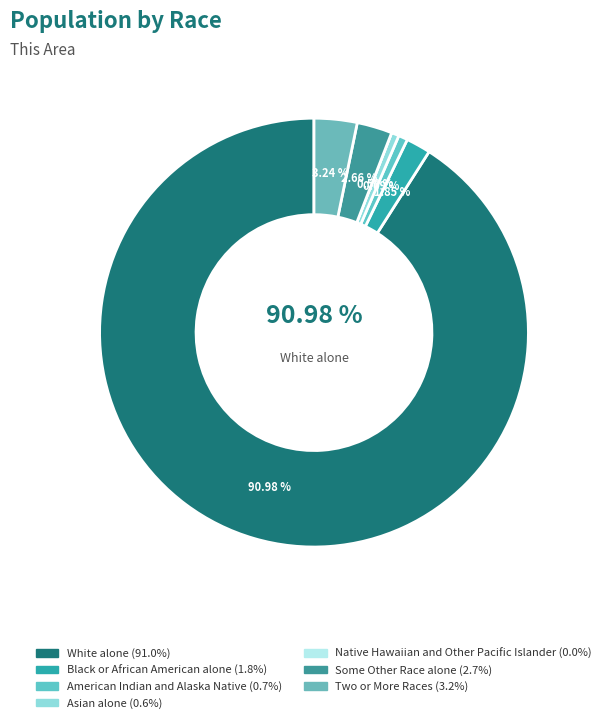

To the nearest percent, what is the difference between the largest and smallest slice percentages?

91%